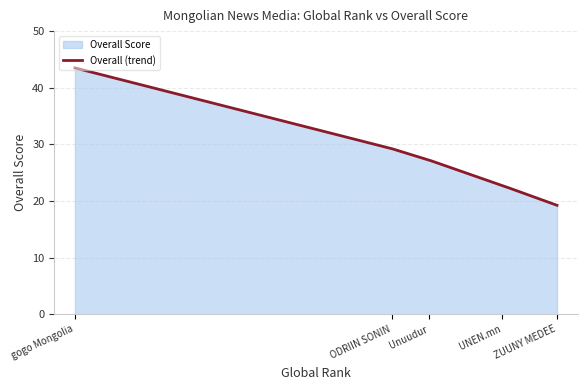

Which category has the highest value across all series?

gogo Mongolia